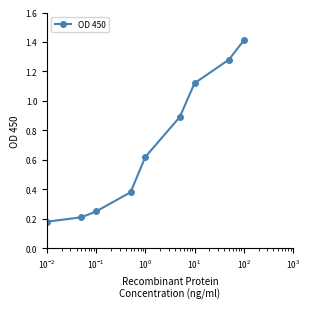

Is this an area chart (filled region under the line)?

No